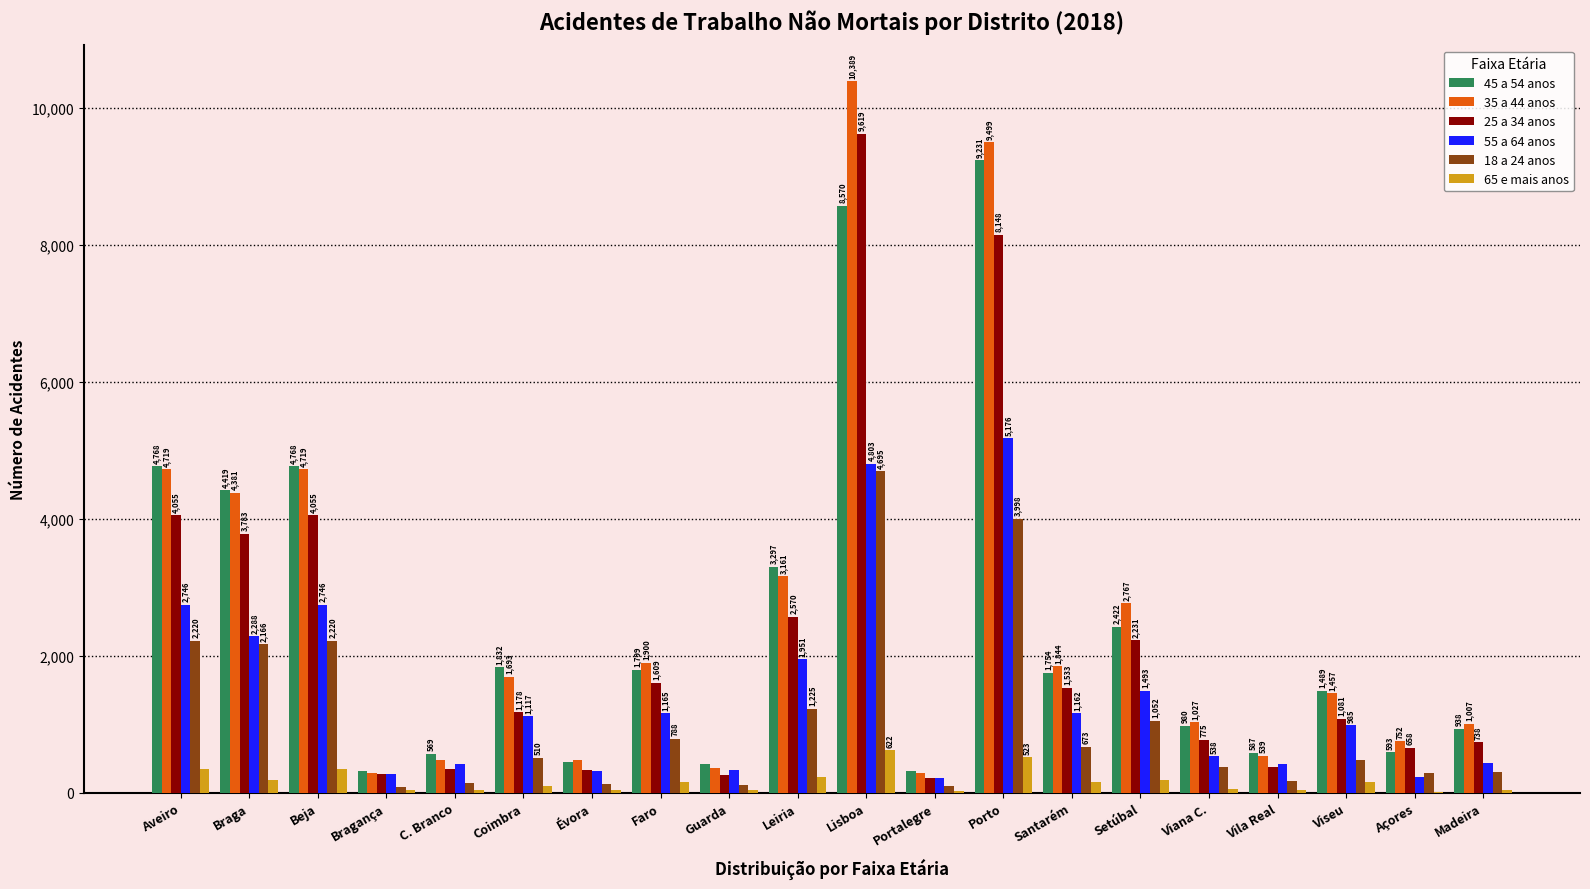

Read the 65 e mais anos value at Portalegre.

25